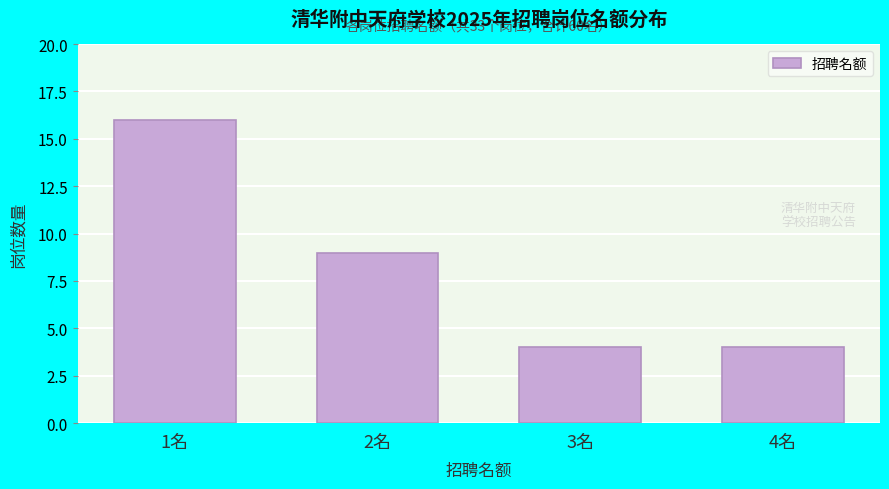

Reading left to right, extract all data points from this chart.

1名=16	2名=9	3名=4	4名=4